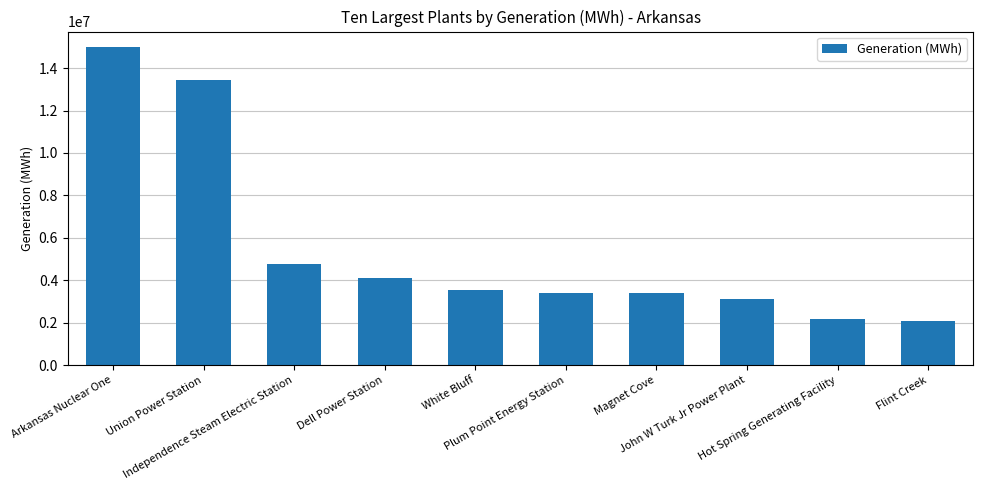

What is the value of the 2nd bar from the left?

13416477